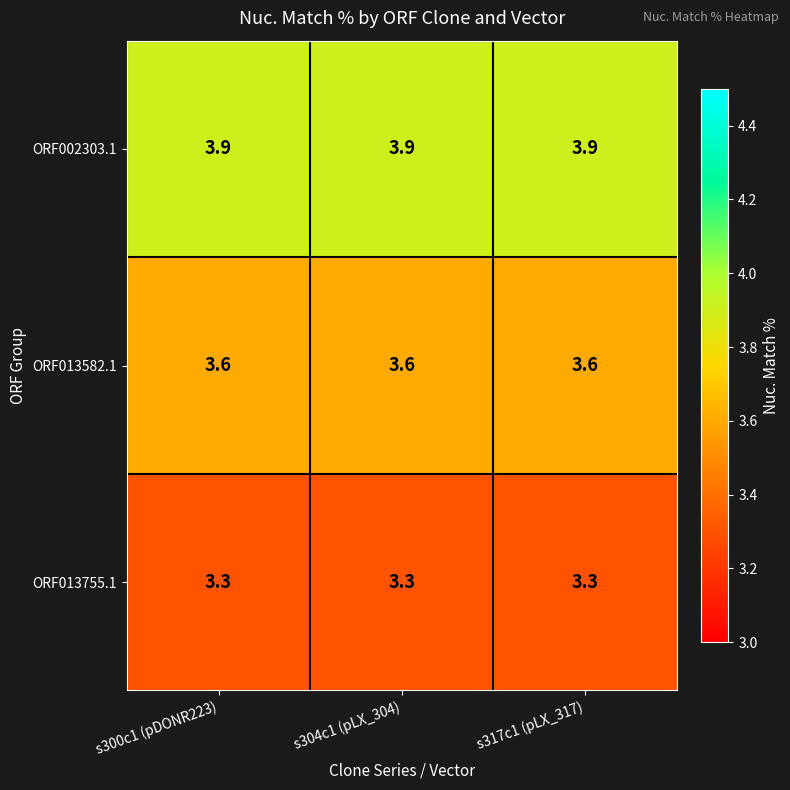

Is the value of ORF013582.1 at s304c1 (pLX_304) greater than the value of ORF013755.1 at s300c1 (pDONR223)?

Yes